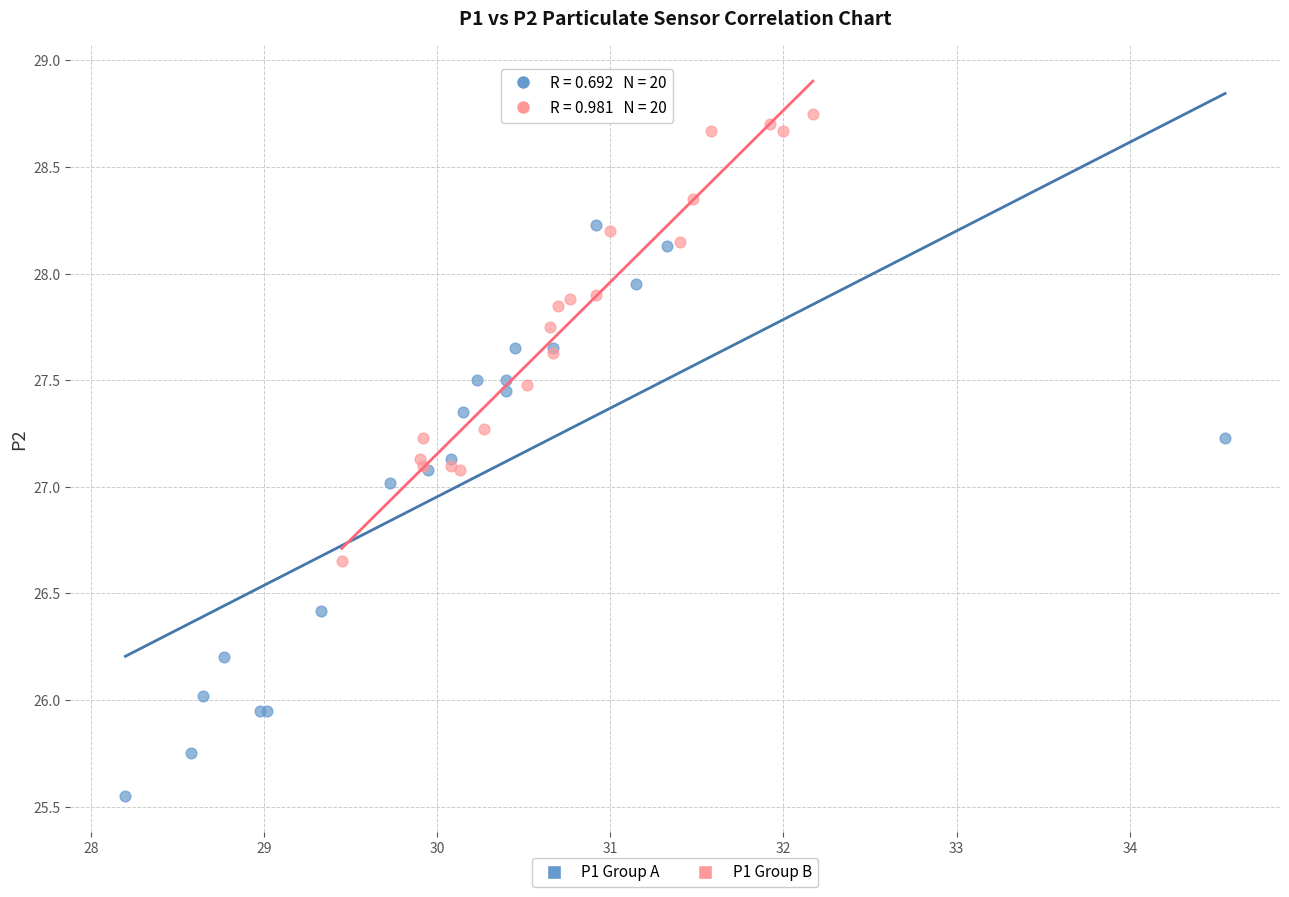

Which series contains the lowest Y value?

P1 Group A